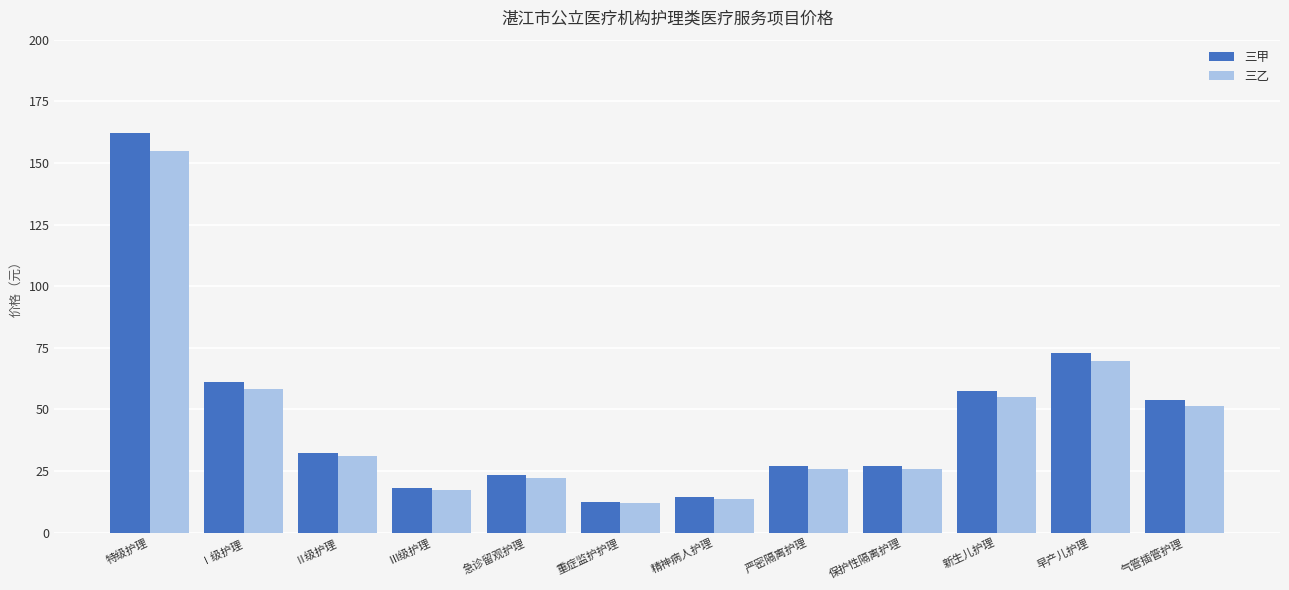

How many bars are there in each group?

2